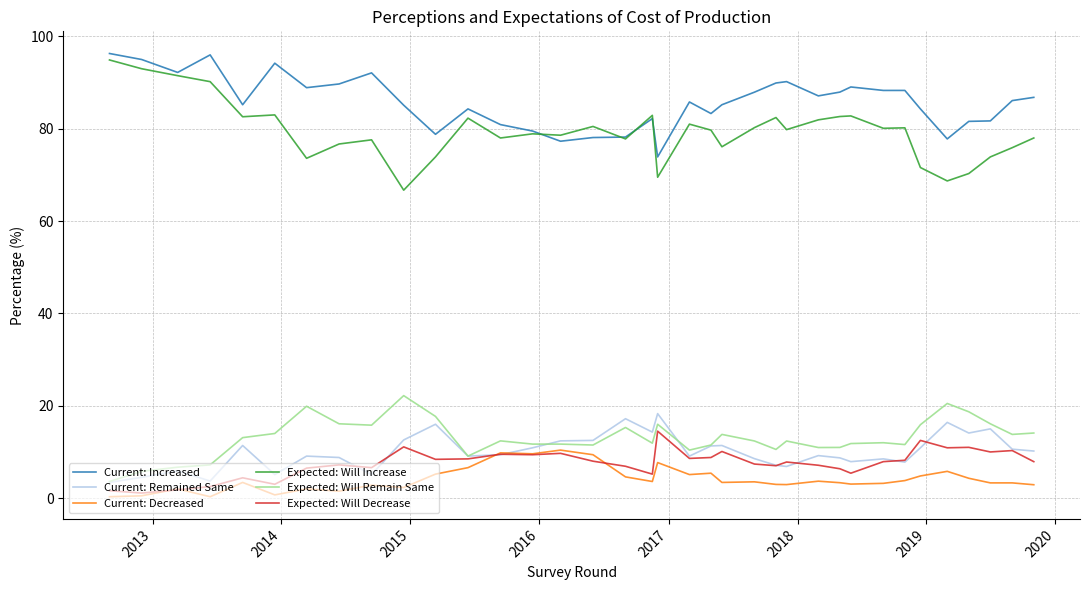

True or false: Expected: Will Increase and Current: Increased cross at least once.

True